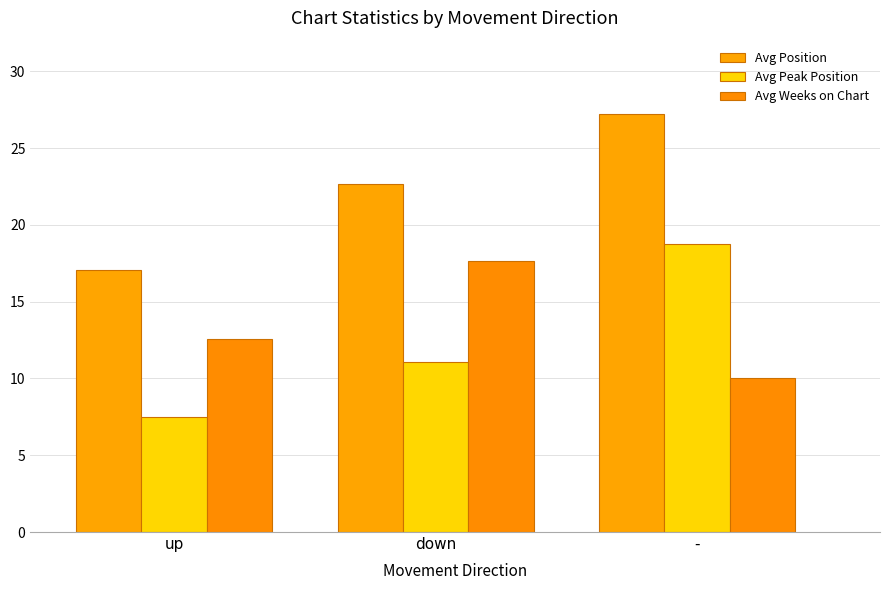

At which category is the sum across all series the highest?

-